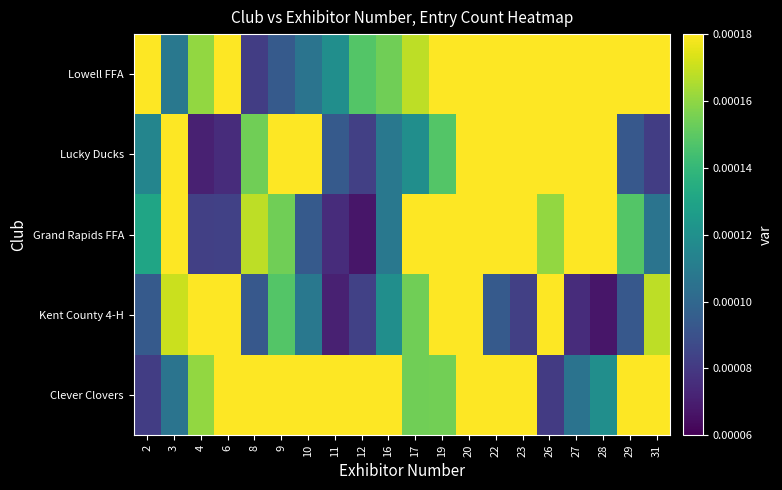

Reading left to right, transcribe all the data shown in this chart.

Clever Clovers: 2=0.0	3=0.0	4=0.0	6=0.0	8=0.0	9=0.0	10=0.0	11=0.0	12=0.0	16=0.0	17=0.0	19=0.0	20=0.0	22=0.0	23=0.0	26=0.0	27=0.0	28=0.0	29=0.0	31=0.0
Kent County 4-H: 2=0.0	3=0.0	4=0.0	6=0.0	8=0.0	9=0.0	10=0.0	11=0.0	12=0.0	16=0.0	17=0.0	19=0.0	20=0.0	22=0.0	23=0.0	26=0.0	27=0.0	28=0.0	29=0.0	31=0.0
Grand Rapids FFA: 2=0.0	3=0.0	4=0.0	6=0.0	8=0.0	9=0.0	10=0.0	11=0.0	12=0.0	16=0.0	17=0.0	19=0.0	20=0.0	22=0.0	23=0.0	26=0.0	27=0.0	28=0.0	29=0.0	31=0.0
Lucky Ducks: 2=0.0	3=0.0	4=0.0	6=0.0	8=0.0	9=0.0	10=0.0	11=0.0	12=0.0	16=0.0	17=0.0	19=0.0	20=0.0	22=0.0	23=0.0	26=0.0	27=0.0	28=0.0	29=0.0	31=0.0
Lowell FFA: 2=0.0	3=0.0	4=0.0	6=0.0	8=0.0	9=0.0	10=0.0	11=0.0	12=0.0	16=0.0	17=0.0	19=0.0	20=0.0	22=0.0	23=0.0	26=0.0	27=0.0	28=0.0	29=0.0	31=0.0